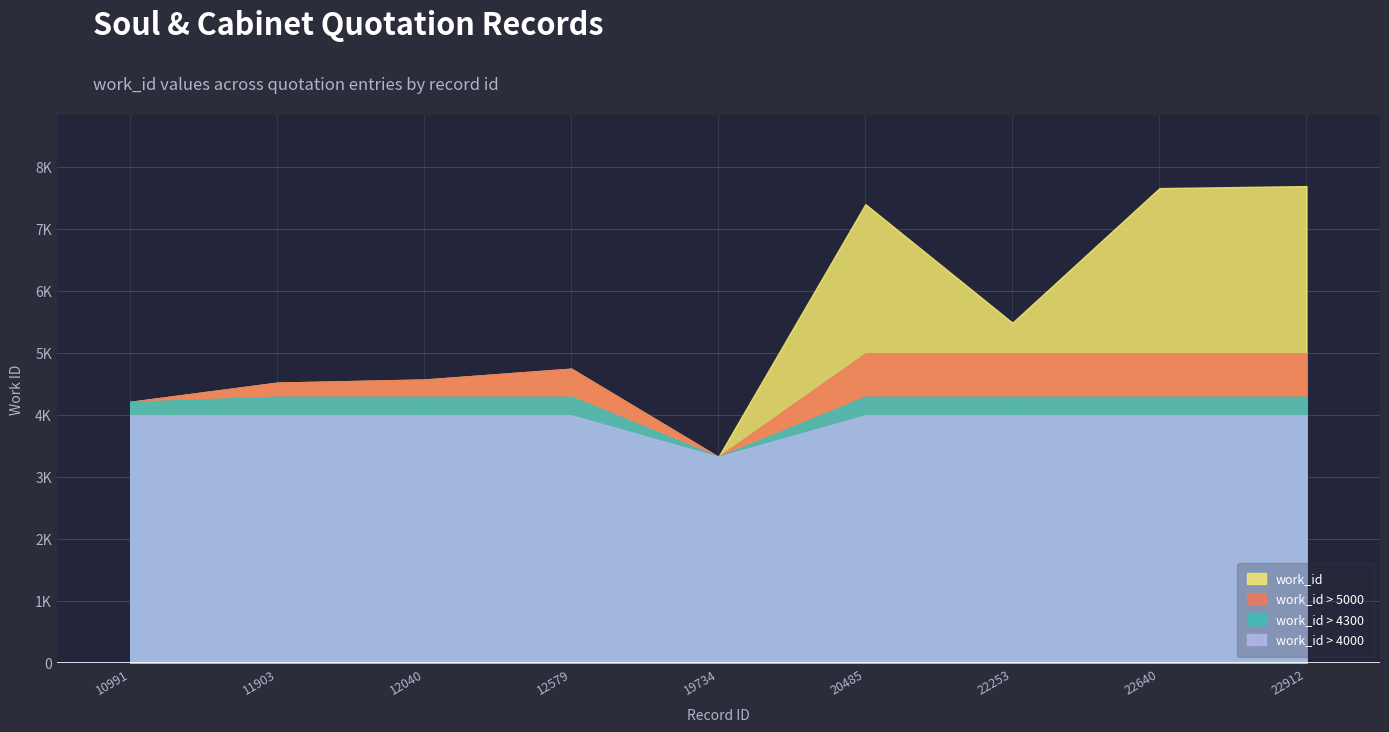

What is the value of the 8th point from the left?

7665